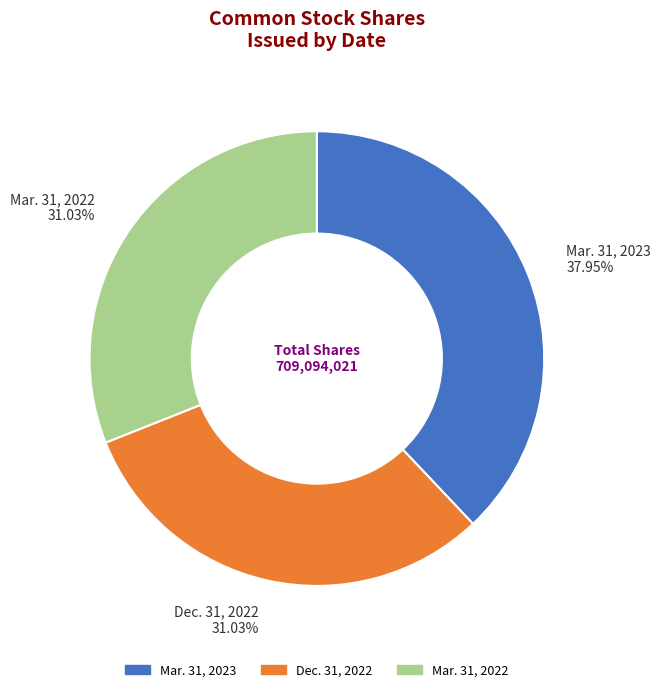

What percentage is the Mar. 31, 2023 slice, to the nearest percent?

38%